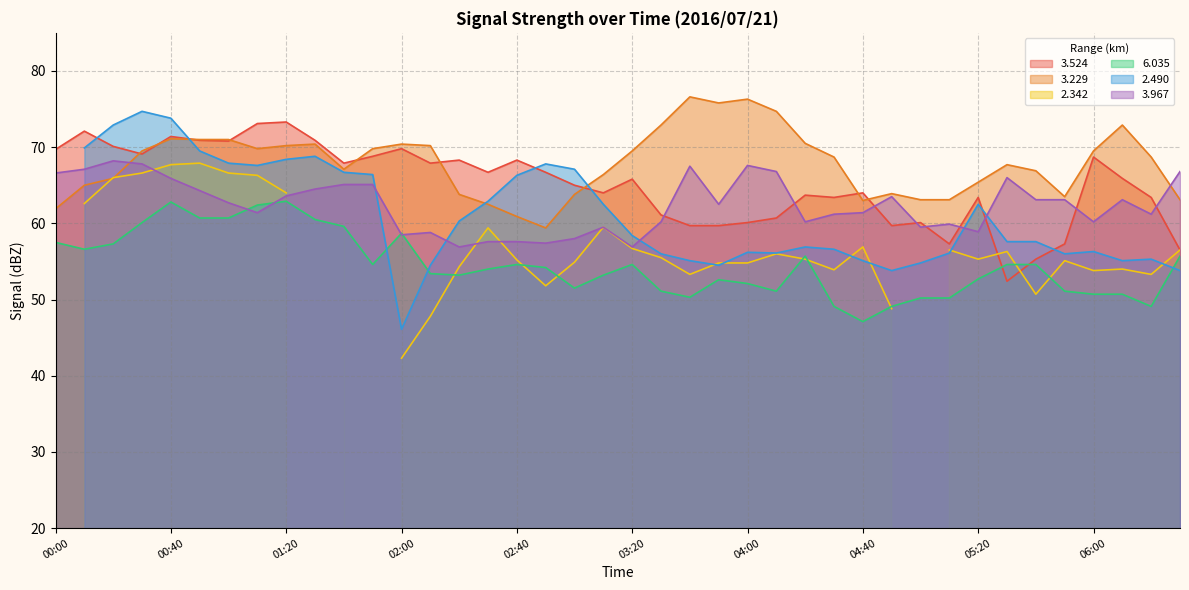

At which label does 6.035 reach its minimum?

04:40